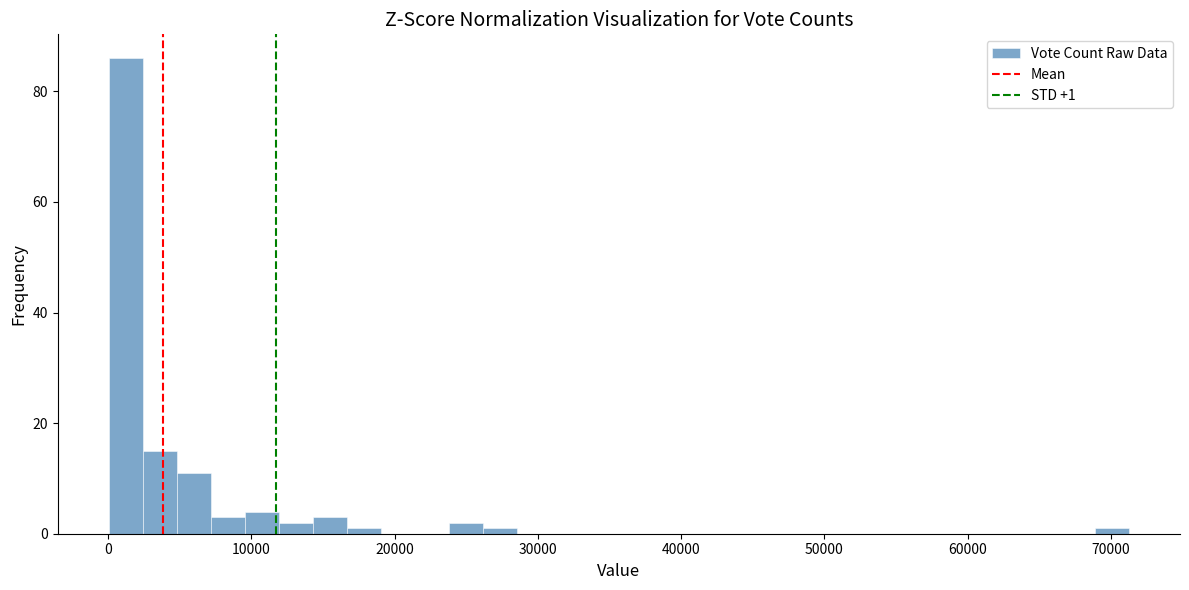

Read against the x-axis, roughly where is the centre of the tallest bar?

1000